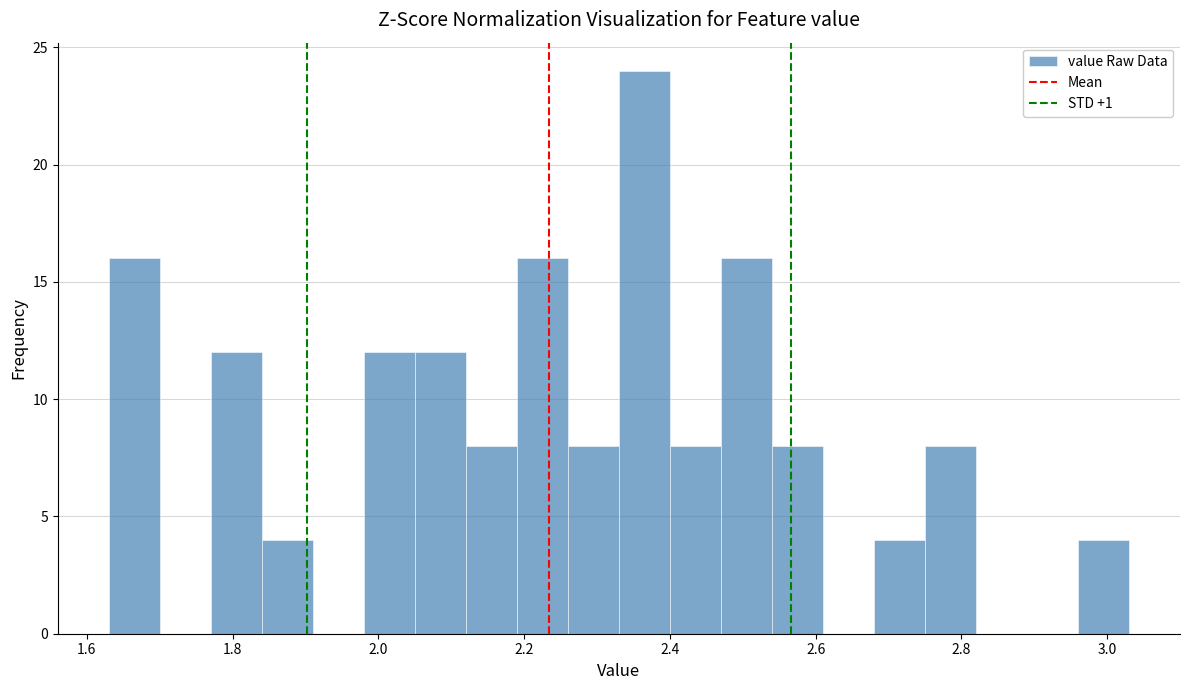

Around what value on the x-axis is the tallest bar? Give the approximate position of its centre, as read against the axis.

2.36